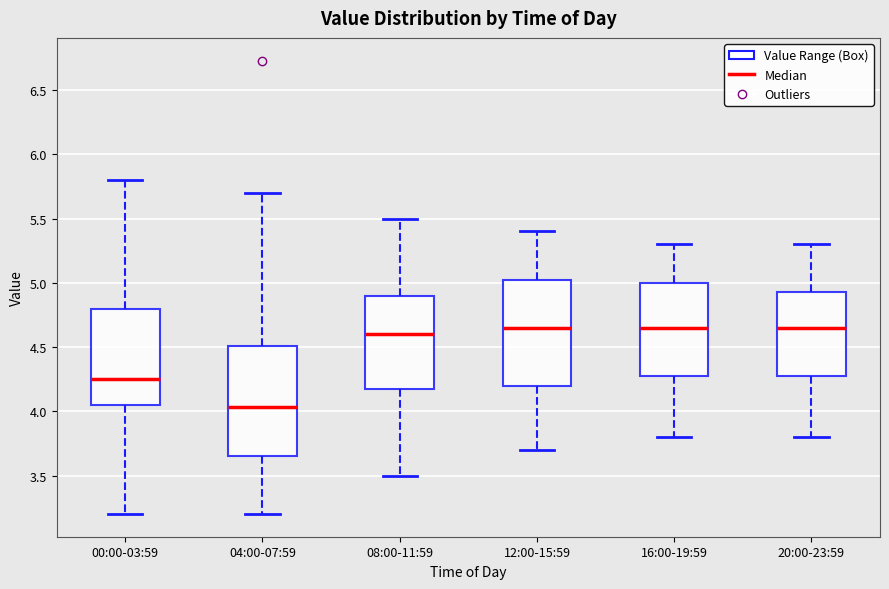

Where is the lower edge of the box for 00:00-03:59 on the y-axis? The values are not printed on the chart, so give them approximately, as read against the axis.

4.05